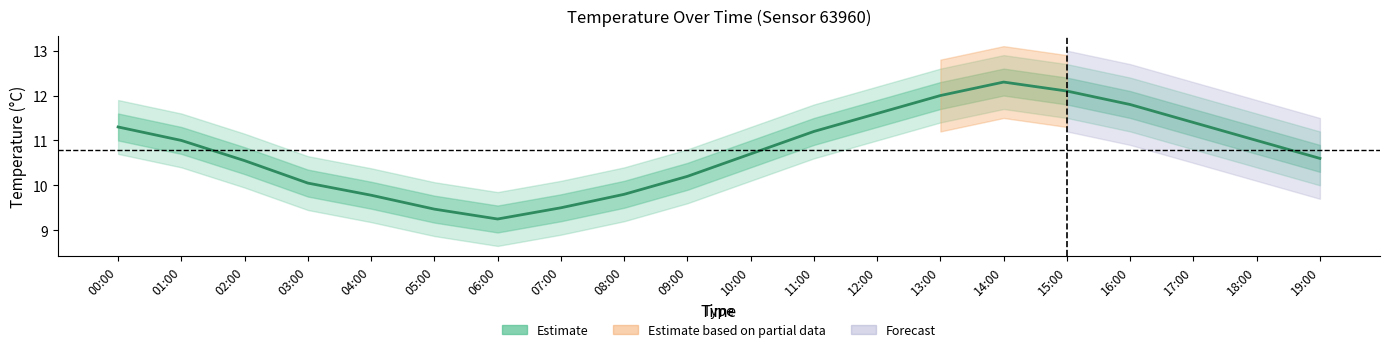

Which has a higher value, 00:00 or 11:00?

00:00